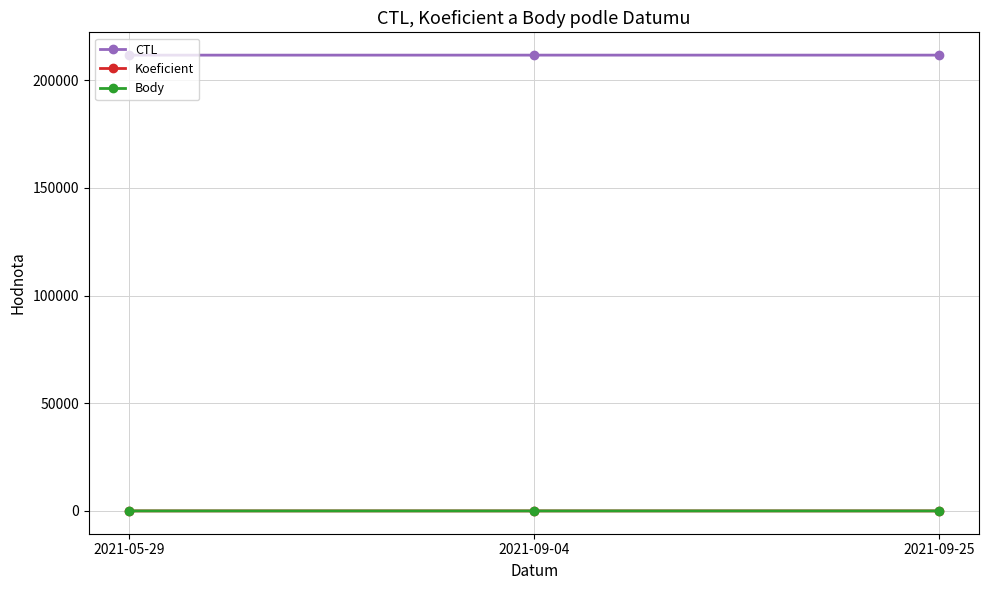

How many CTL values are between 211708 and 211717?

3